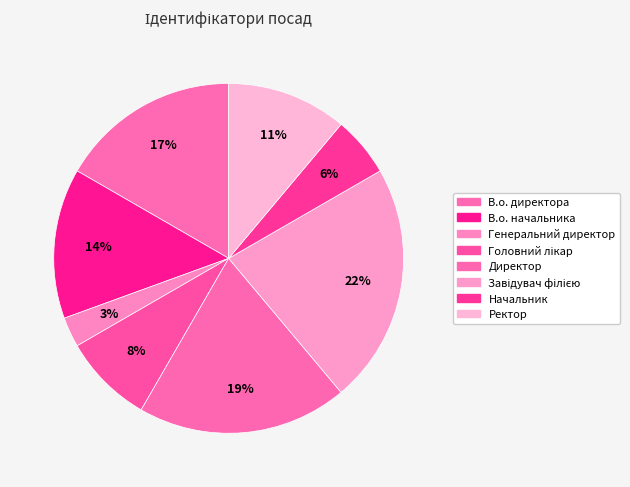

Combined, what portion of the pie is Головний лікар and Директор?

27.8%